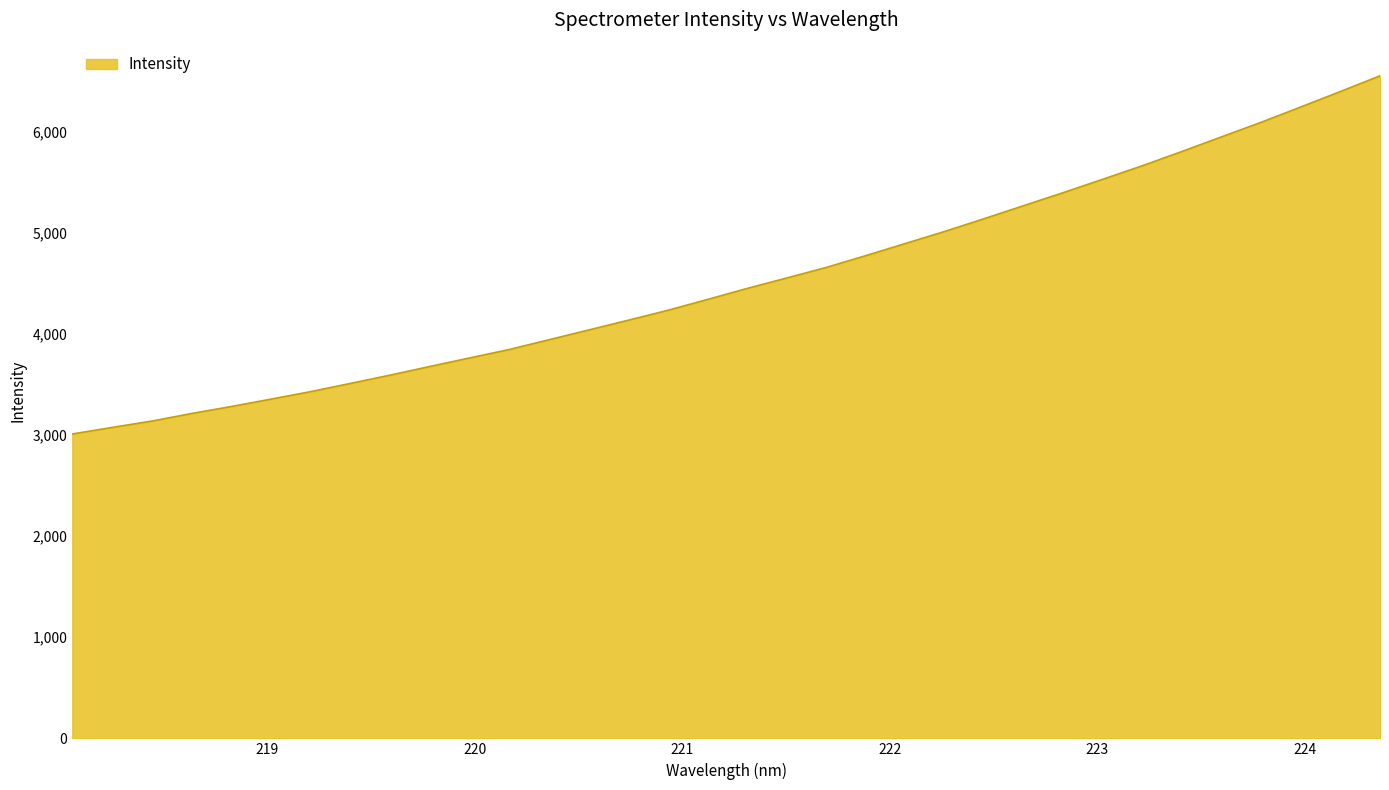

How many values are below 4445?

17